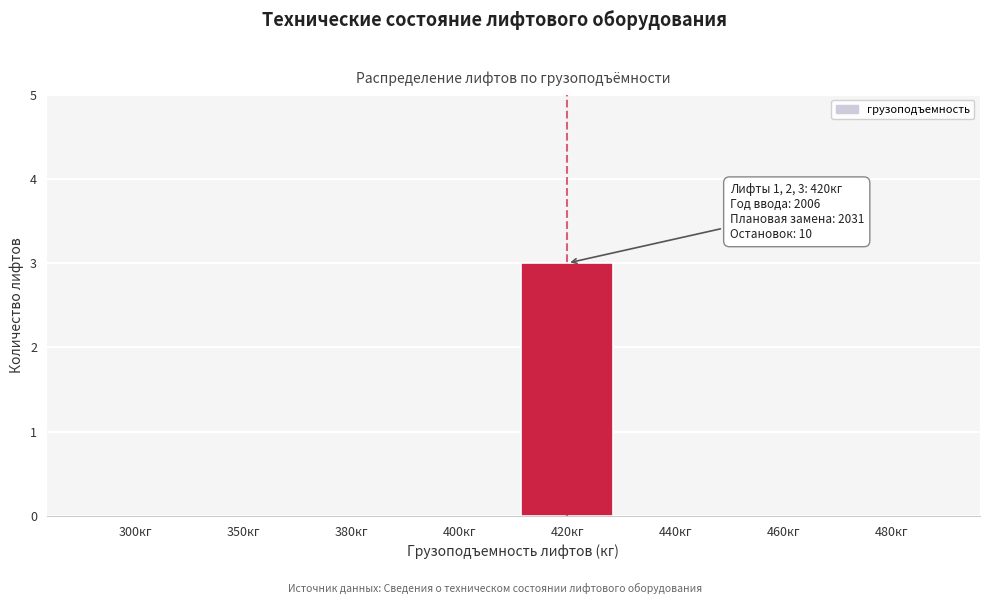

What is the greatest value displayed?

3